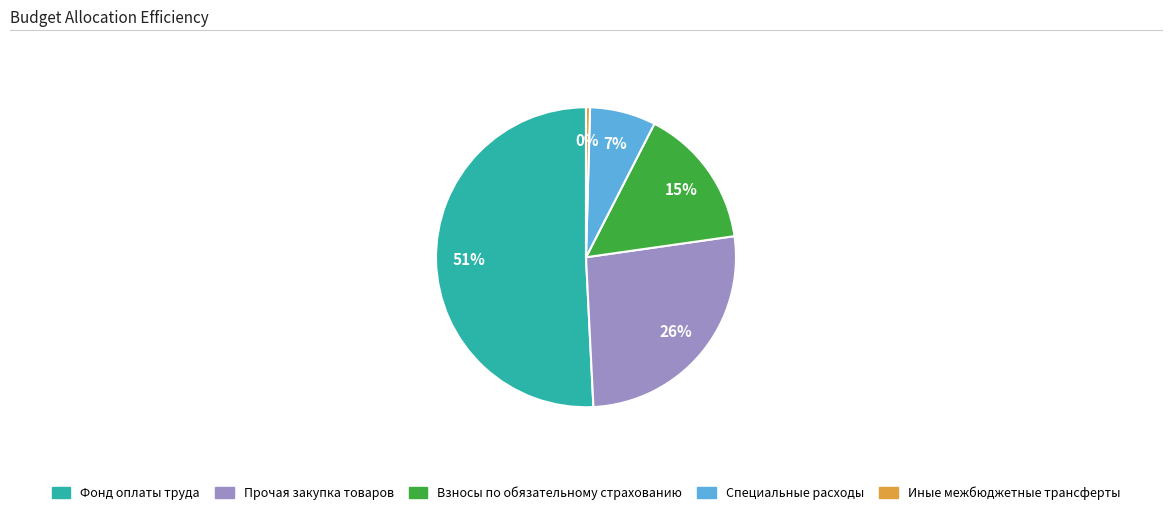

Does Фонд оплаты труда account for over 50% of the chart?

Yes